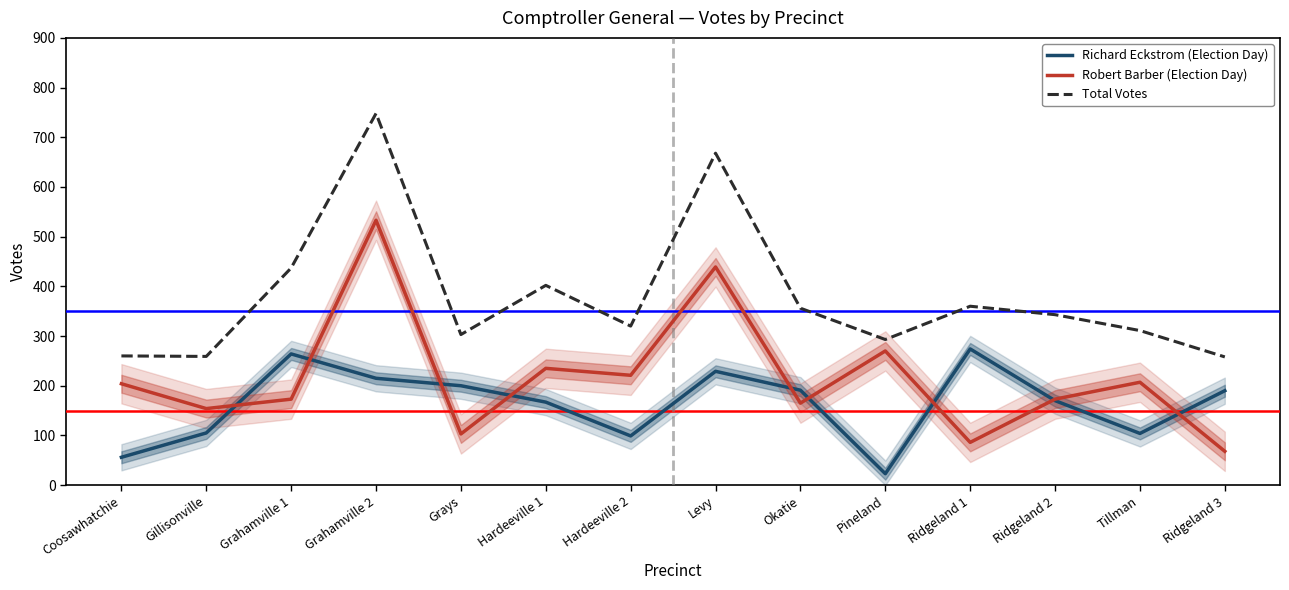

Is this an area chart (filled region under the line)?

No